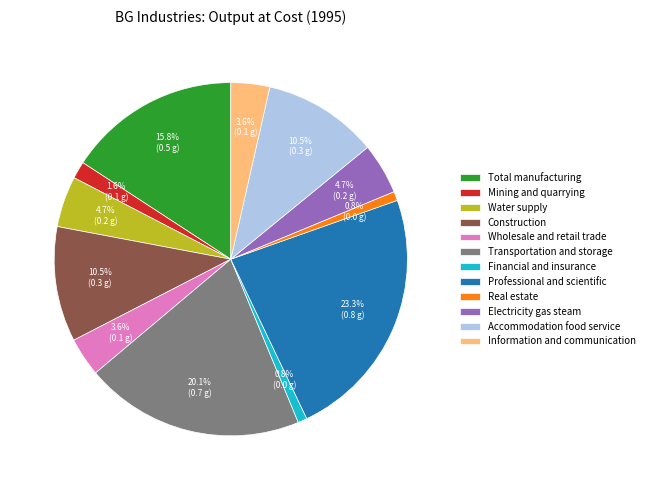

To the nearest percent, what is the difference between the largest and smallest slice percentages?

22%